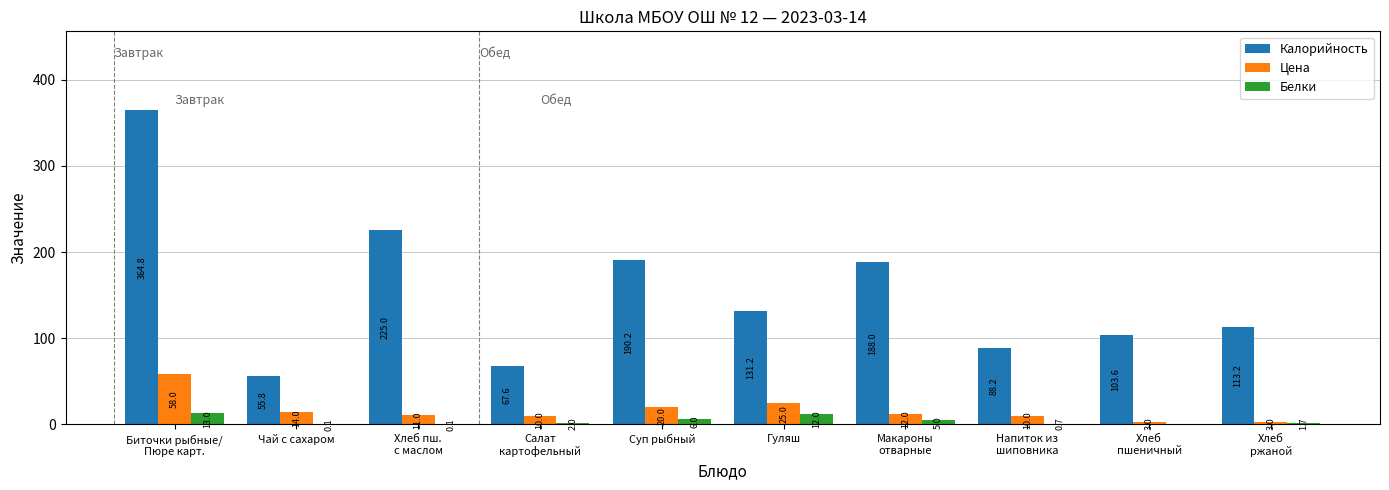

Is it true that Калорийность equals 274.9 at Суп рыбный?

False